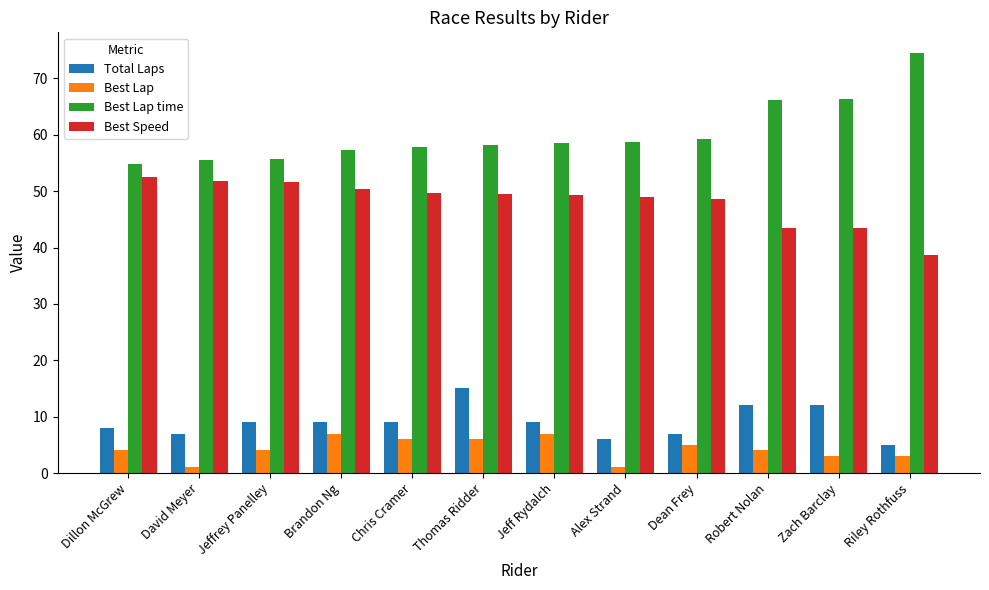

How many bars are there in total?

48